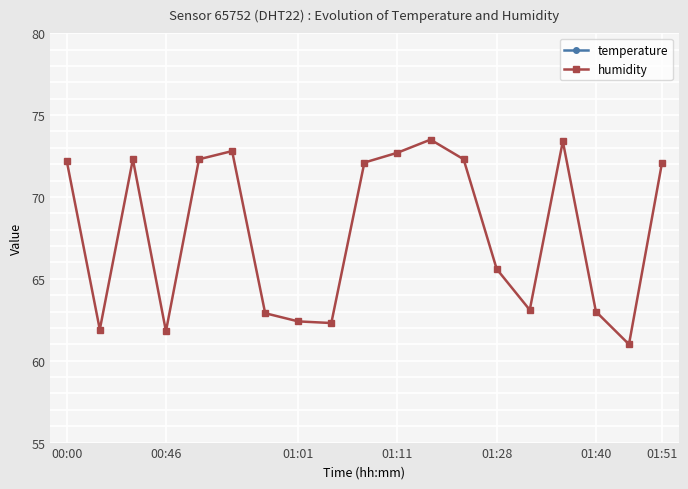

How many lines are shown in the chart?

2